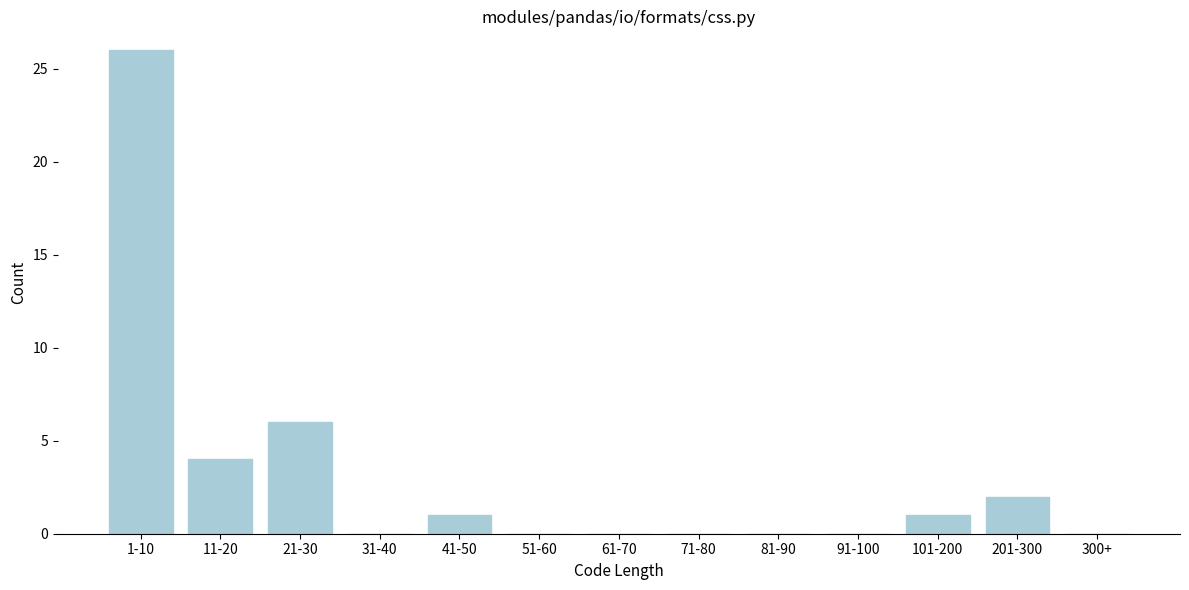

Reading right to left, extract all data points from this chart.

300+=0	201-300=2	101-200=1	91-100=0	81-90=0	71-80=0	61-70=0	51-60=0	41-50=1	31-40=0	21-30=6	11-20=4	1-10=26